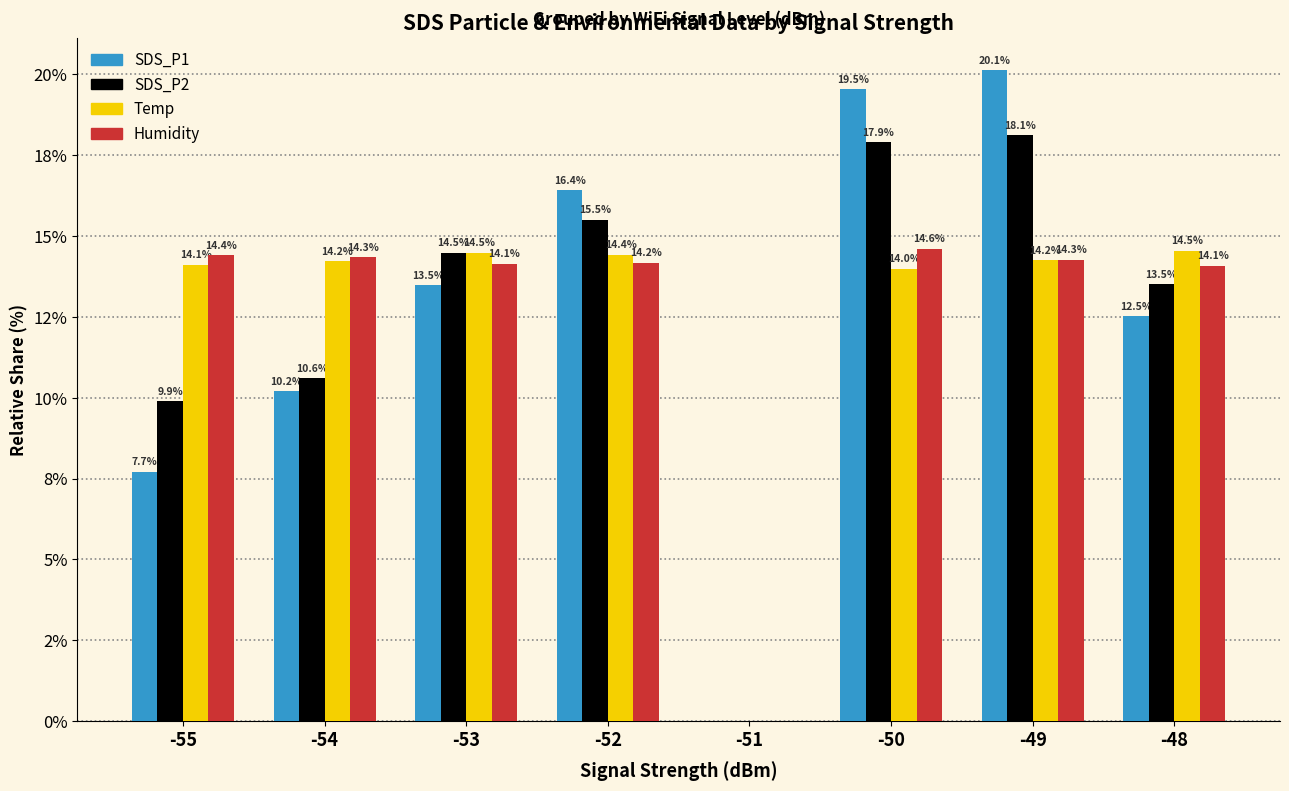

Which category has the highest value in the Humidity series?

-50